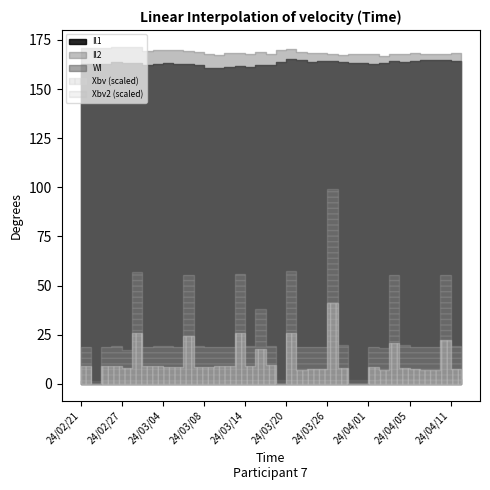

What is the difference between the second highest and minimum values in the Il2 series?

4.4